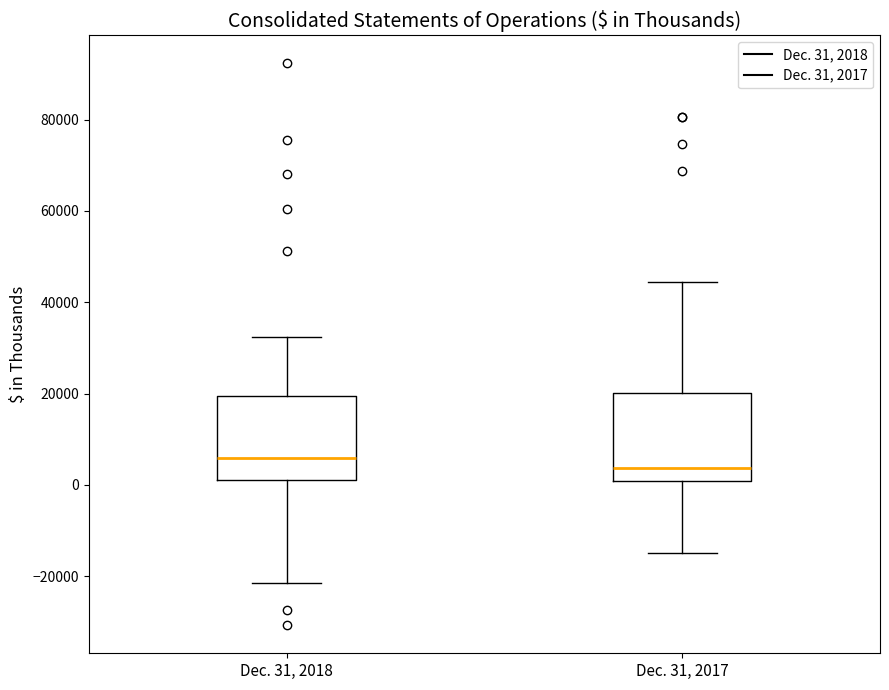

Where does the median line of the box for Dec. 31, 2017 sit on the y-axis? The values are not printed on the chart, so give them approximately, as read against the axis.

4000